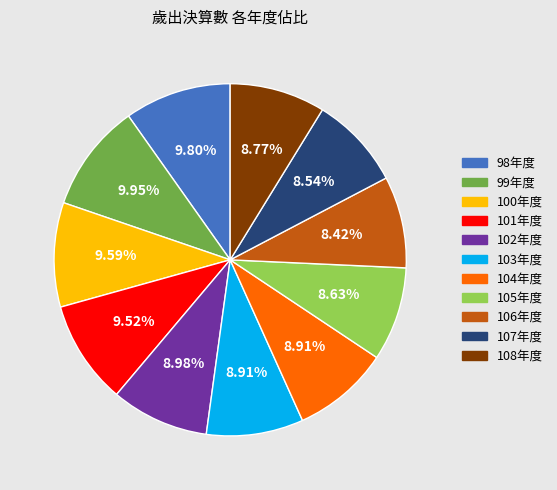

How many segments does this pie chart have?

11